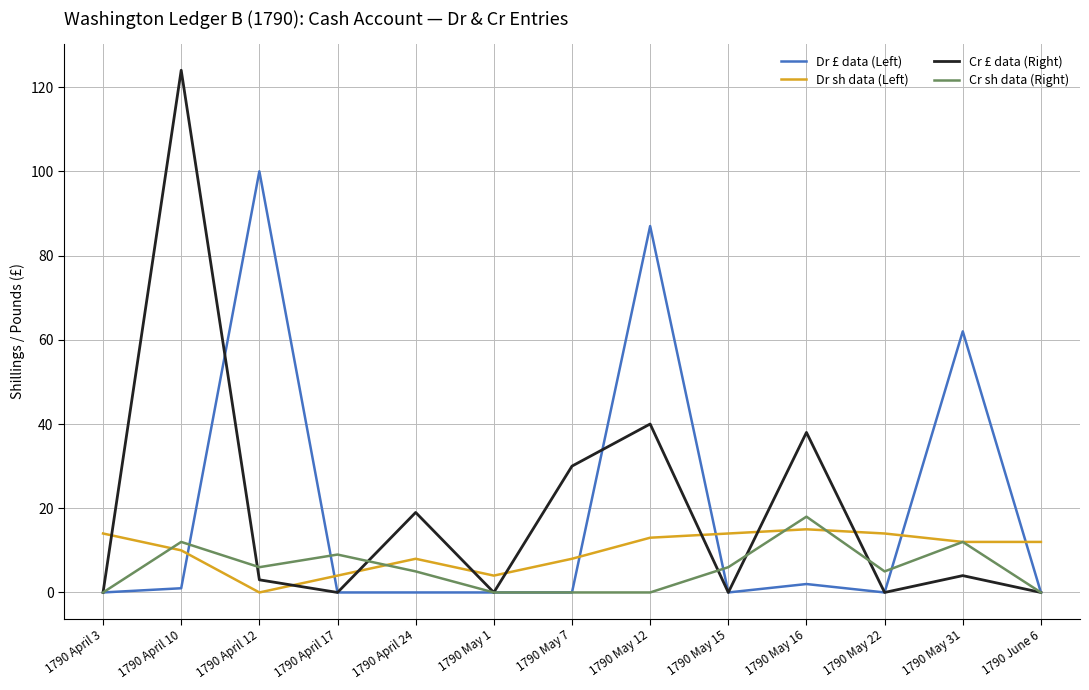

Reading left to right, list all the values displayed in this chart.

Dr £ data (Left): 1790 April 3=0	1790 April 10=1	1790 April 12=100	1790 April 17=0	1790 April 24=0	1790 May 1=0	1790 May 7=0	1790 May 12=87	1790 May 15=0	1790 May 16=2	1790 May 22=0	1790 May 31=62	1790 June 6=0
Dr sh data (Left): 1790 April 3=14	1790 April 10=10	1790 April 12=0	1790 April 17=4	1790 April 24=8	1790 May 1=4	1790 May 7=8	1790 May 12=13	1790 May 15=14	1790 May 16=15	1790 May 22=14	1790 May 31=12	1790 June 6=12
Cr £ data (Right): 1790 April 3=0	1790 April 10=124	1790 April 12=3	1790 April 17=0	1790 April 24=19	1790 May 1=0	1790 May 7=30	1790 May 12=40	1790 May 15=0	1790 May 16=38	1790 May 22=0	1790 May 31=4	1790 June 6=0
Cr sh data (Right): 1790 April 3=0	1790 April 10=12	1790 April 12=6	1790 April 17=9	1790 April 24=5	1790 May 1=0	1790 May 7=0	1790 May 12=0	1790 May 15=6	1790 May 16=18	1790 May 22=5	1790 May 31=12	1790 June 6=0